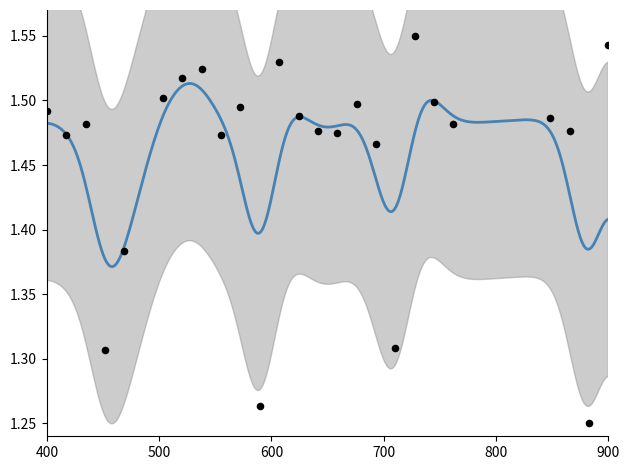

Approximately how many times larger is the value at 18 compared to 30?

1.2